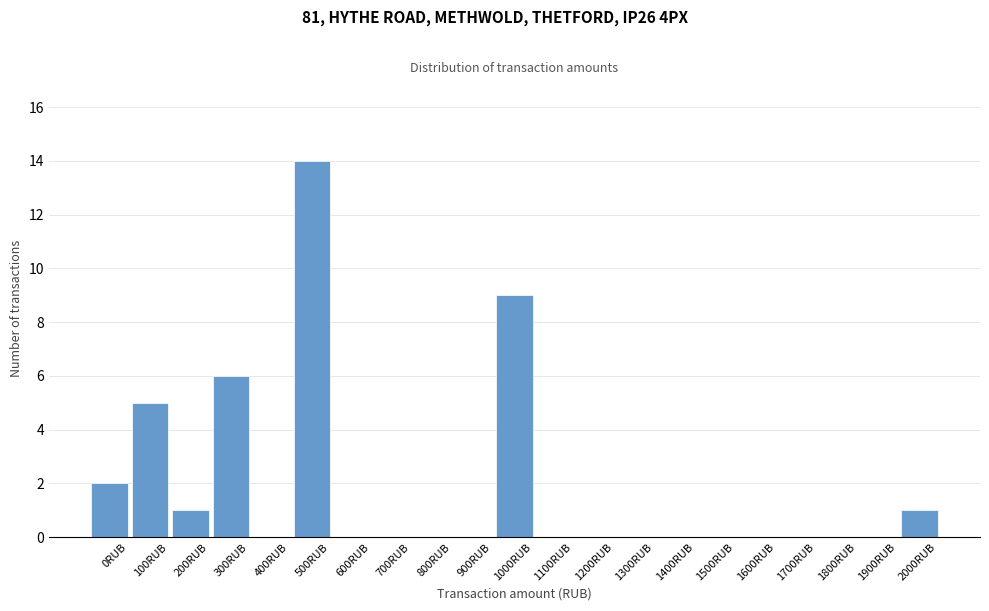

Reading right to left, what are all the values shown in this chart?

2000RUB=1	1900RUB=0	1800RUB=0	1700RUB=0	1600RUB=0	1500RUB=0	1400RUB=0	1300RUB=0	1200RUB=0	1100RUB=0	1000RUB=9	900RUB=0	800RUB=0	700RUB=0	600RUB=0	500RUB=14	400RUB=0	300RUB=6	200RUB=1	100RUB=5	0RUB=2